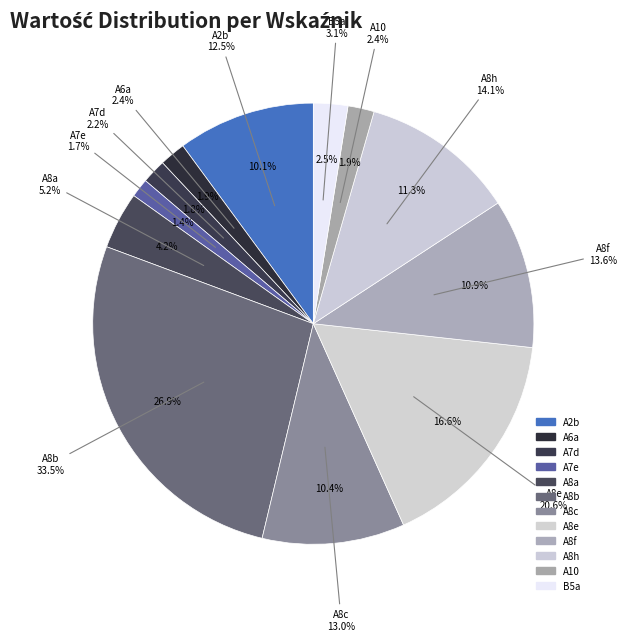

Which slice is the smallest?

A7e